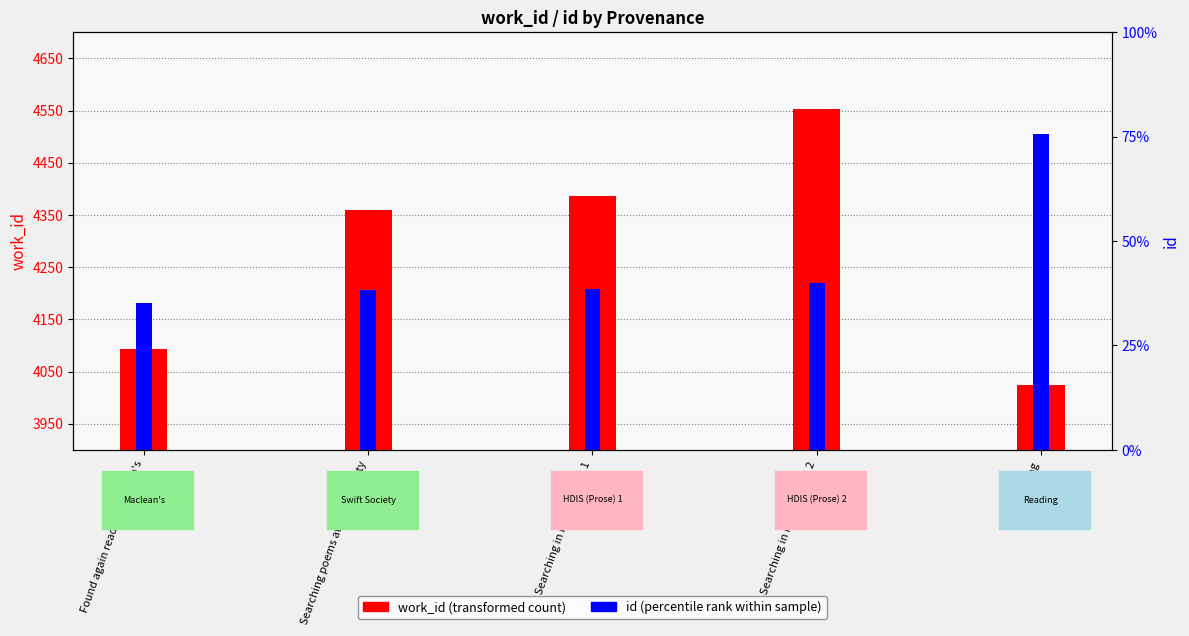

What is the maximum value shown in the chart?

22705